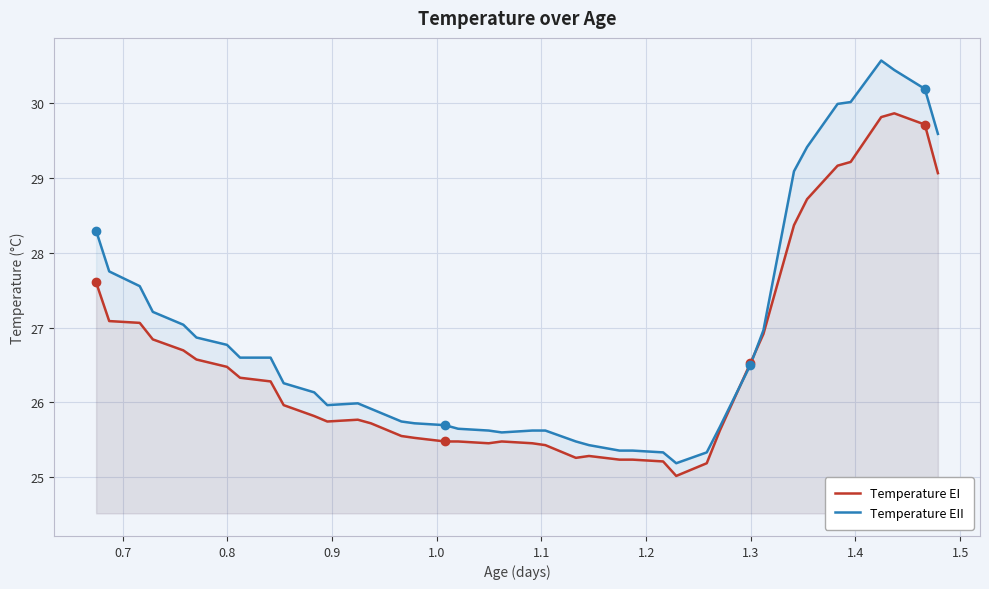

Rank the series by their average value, from highest to lowest.

Temperature EII, Temperature EI